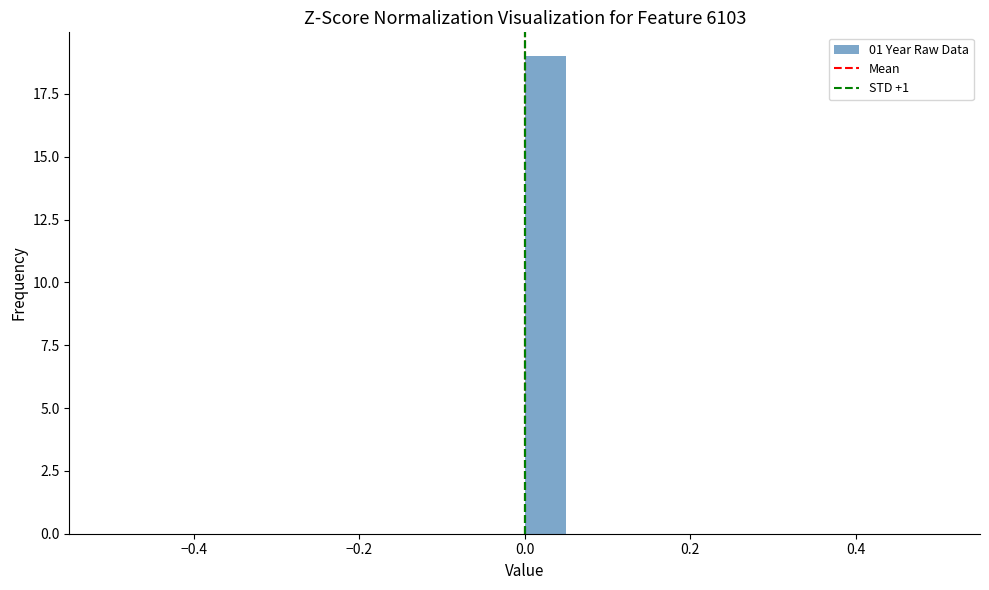

Around what value on the x-axis is the tallest bar? Give the approximate position of its centre, as read against the axis.

0.02